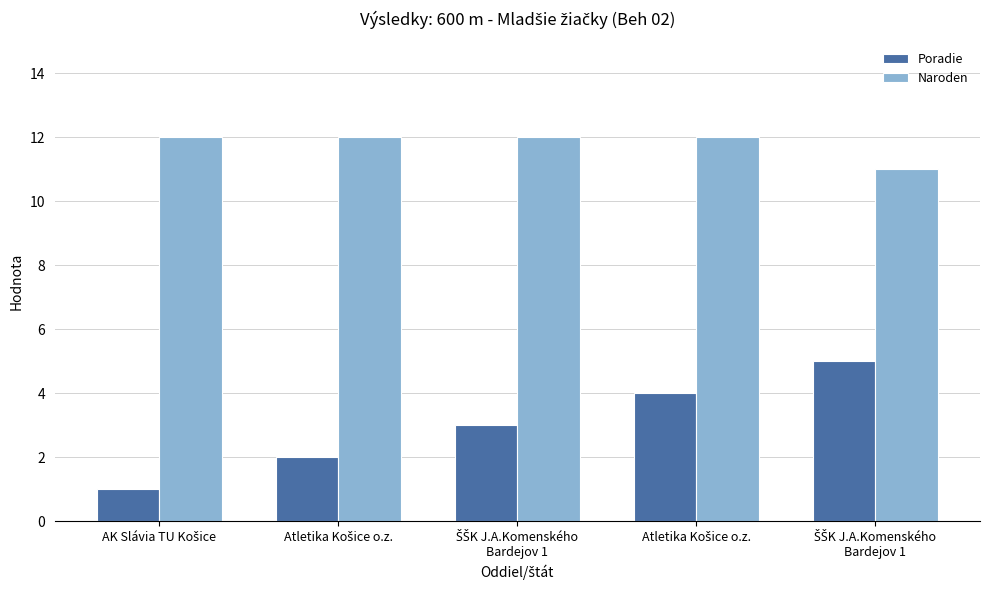

How many bars are there in each group?

2